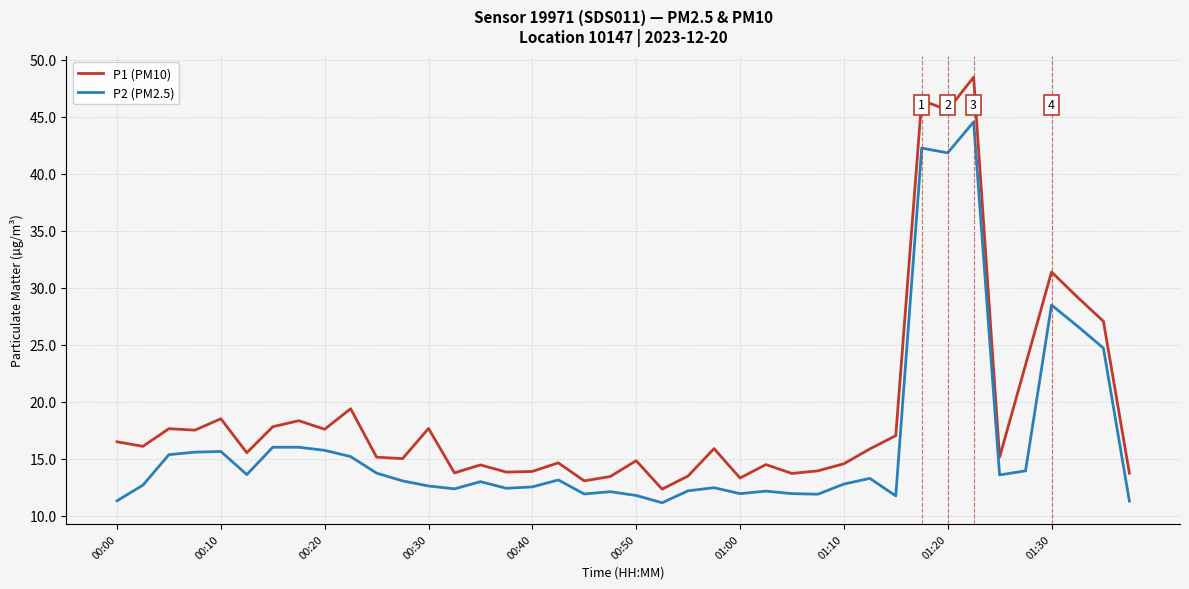

Rank the series by their average value, from lowest to highest.

P2 (PM2.5), P1 (PM10)